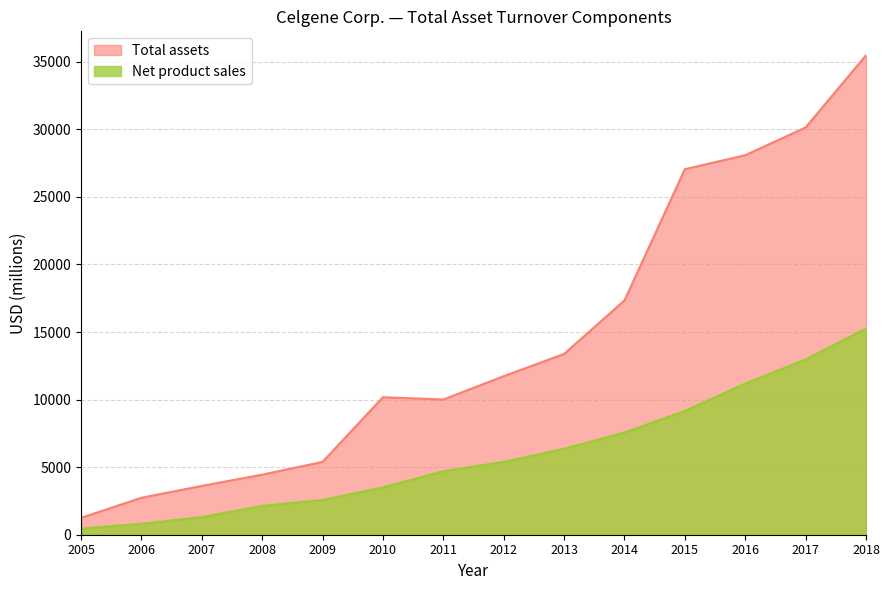

Read the Net product sales value at 2016, to the nearest 100.

11200